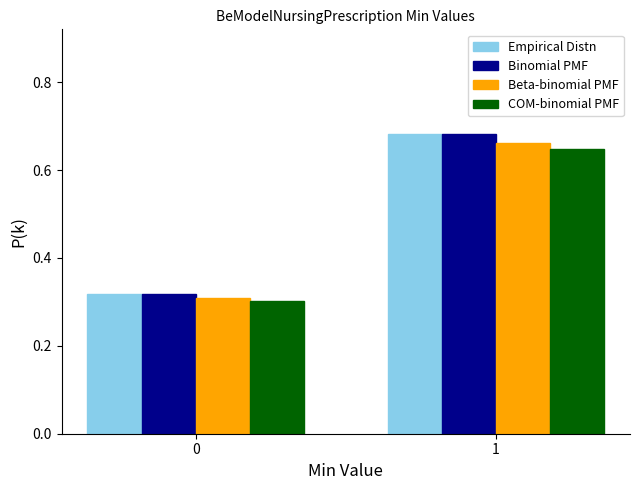

What is the sum of the Beta-binomial PMF values at 0 and 1?

1.0